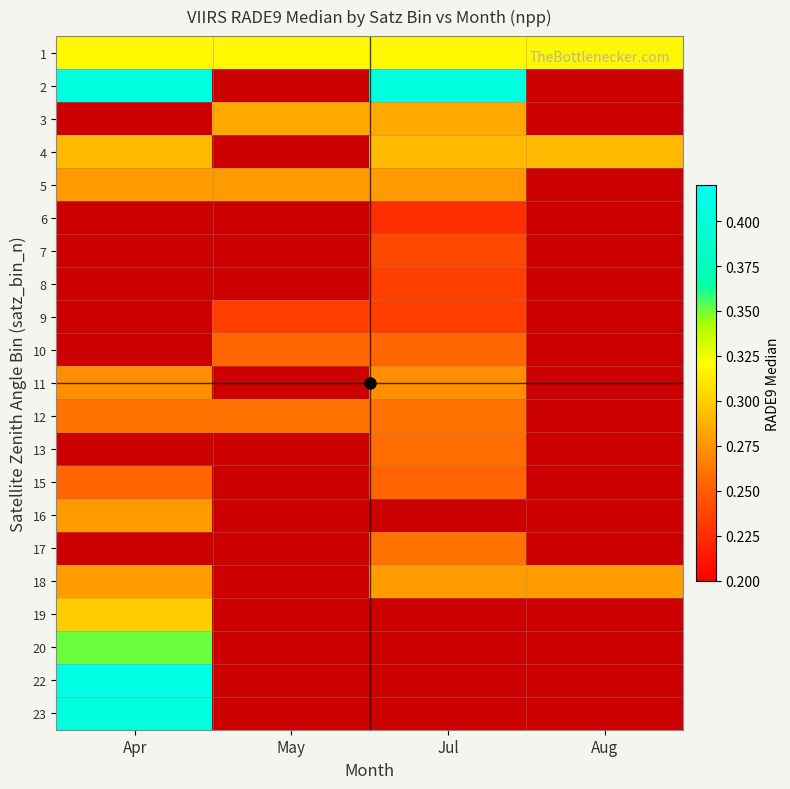

Rank the series by their maximum value, from lowest to highest.

12, 13, 15, 5, 6, 7, 8, 9, 10, 11, 16, 18, 19, 1, 20, 23, 2, 3, 4, 17, 22